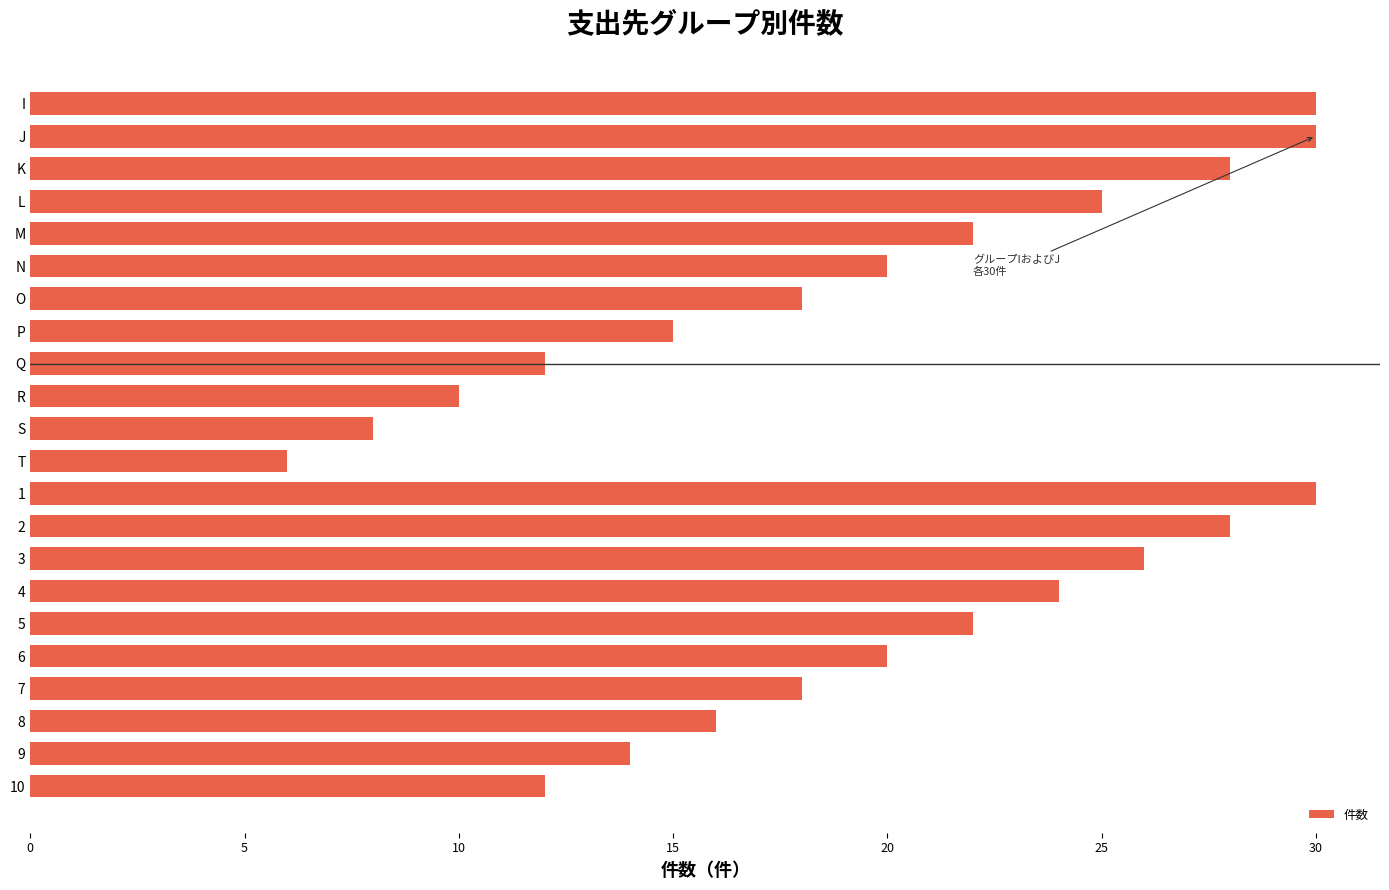

What is the difference between the second highest and minimum values?

24